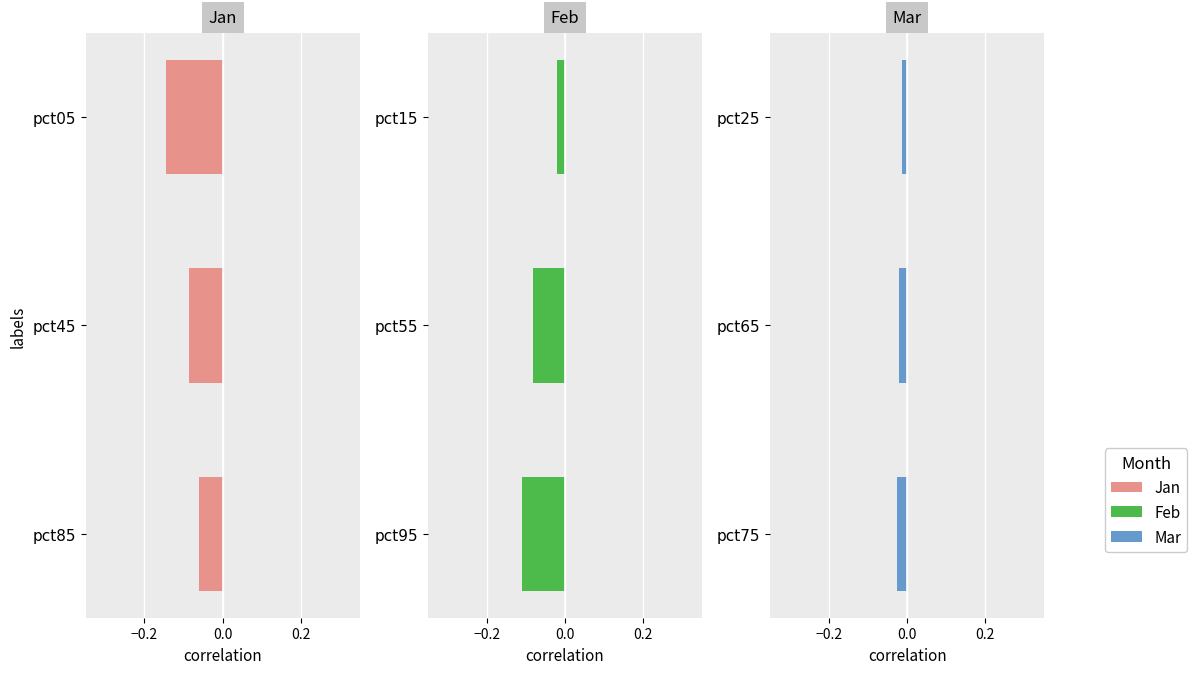

At −0.2, list the series in order from smallest to largest.

Jan, Feb, Mar